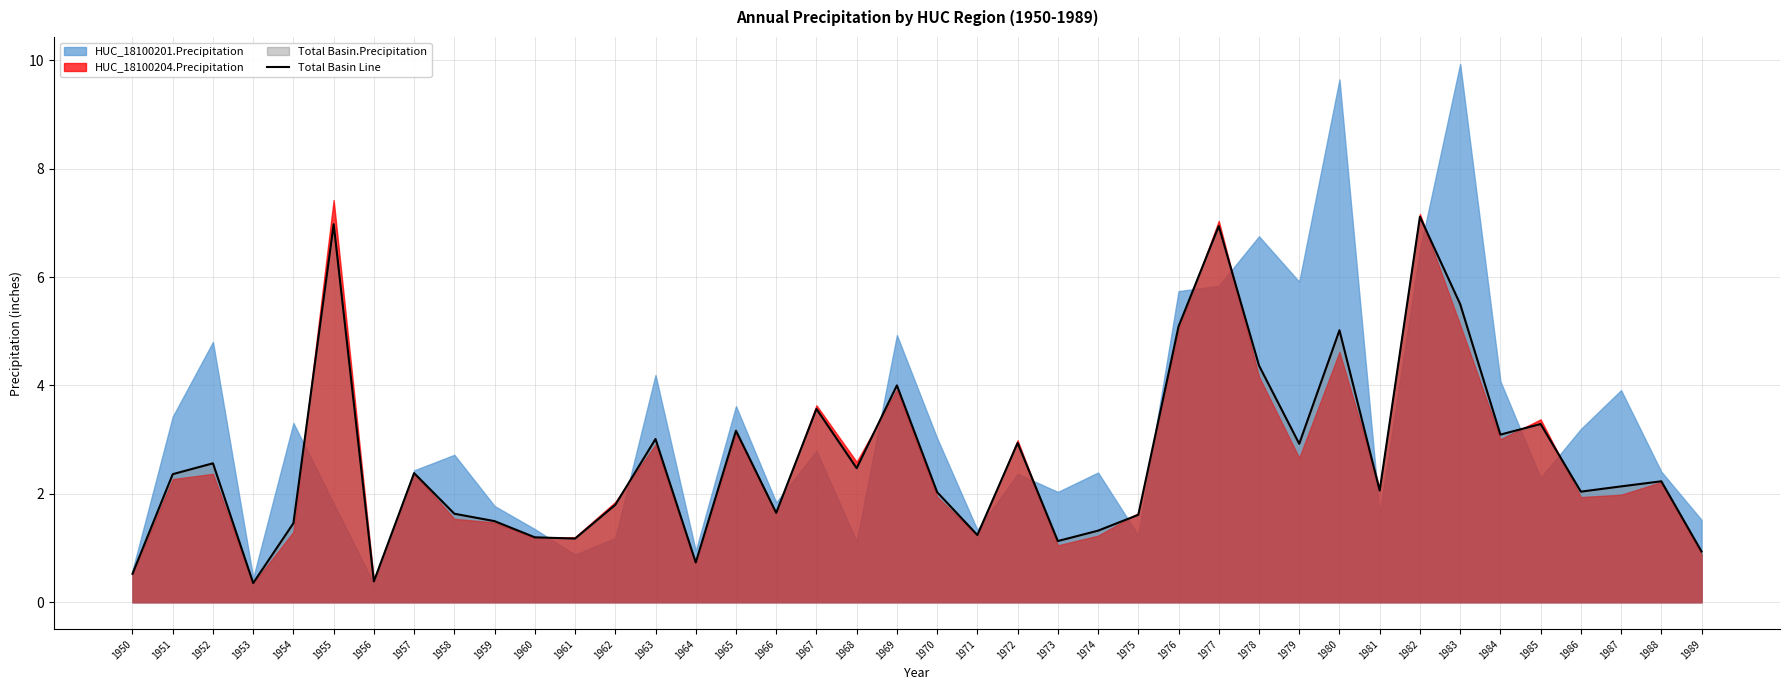

What is the minimum value for Total Basin Line?

0.4